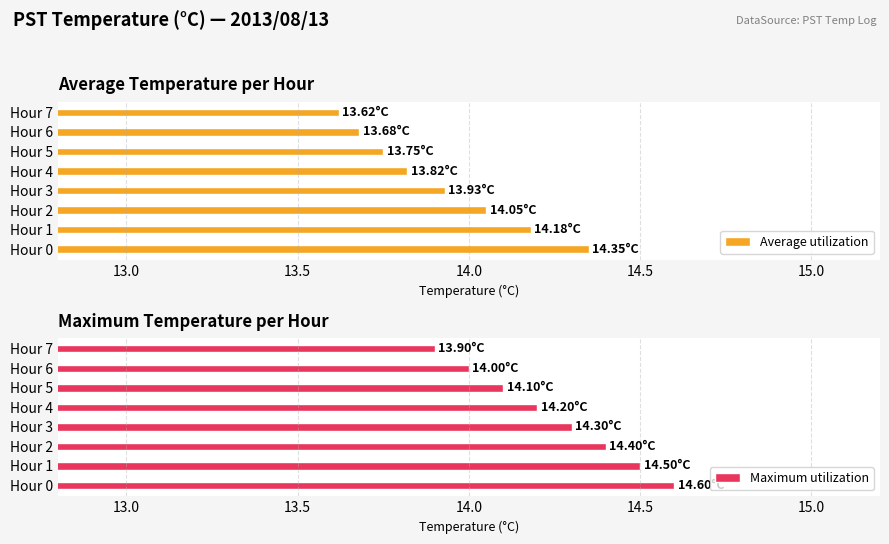

What is the difference between the second highest and minimum values in the Average utilization series?

0.6